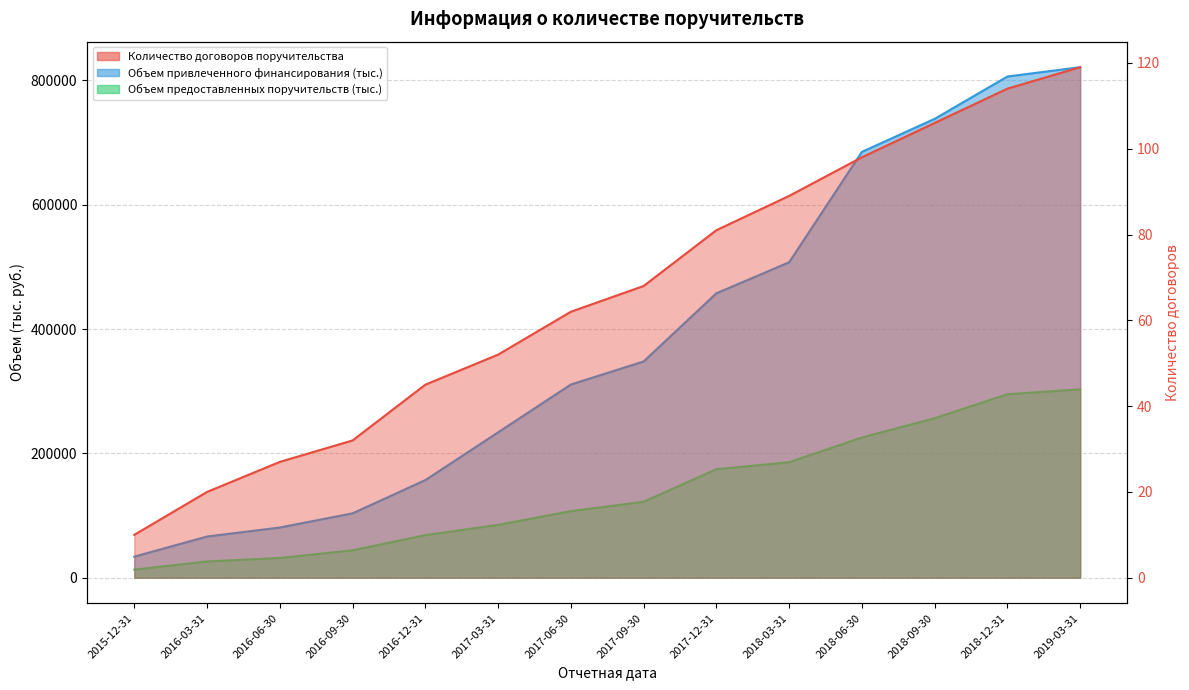

What is the sum of the Объем привлеченного финансирования (тыс.) values at 2018-12-31 and 2019-03-31?

1627349.4